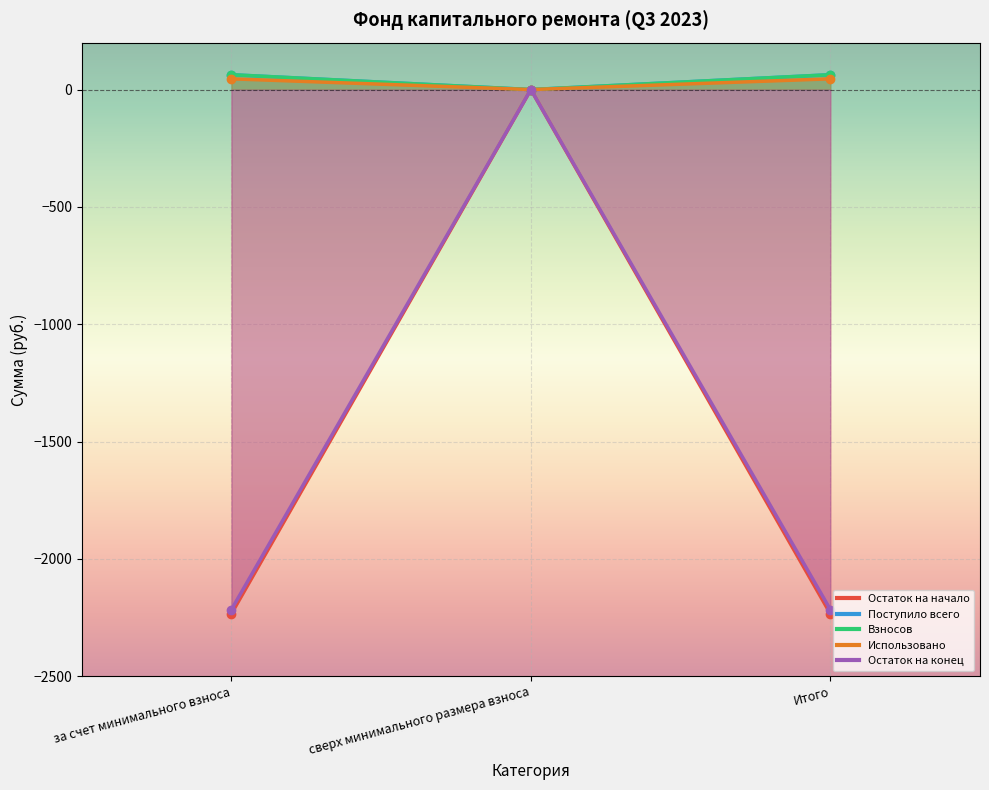

Reading left to right, extract all data points from this chart.

Остаток на начало: 63.1	0.0	63.1
Поступило всего: 45.7	0.0	45.7
Взносов: -2233.2	0.0	-2233.2
Использовано: 63.4	0.0	63.4
Остаток на конец: -2215.5	0.0	-2215.5